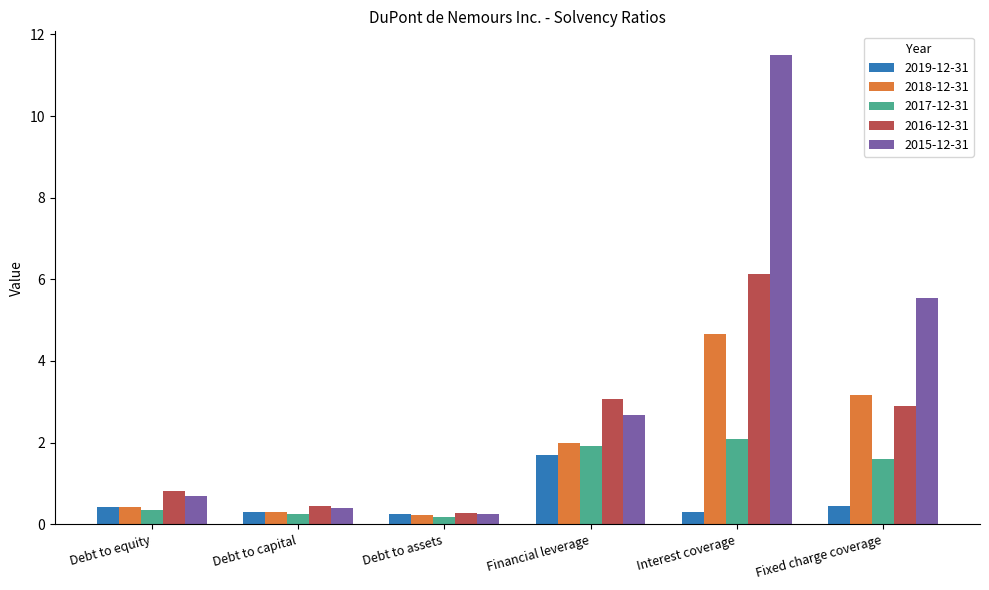

The value of 2019-12-31 at Debt to capital is 0.3. True or false?

True